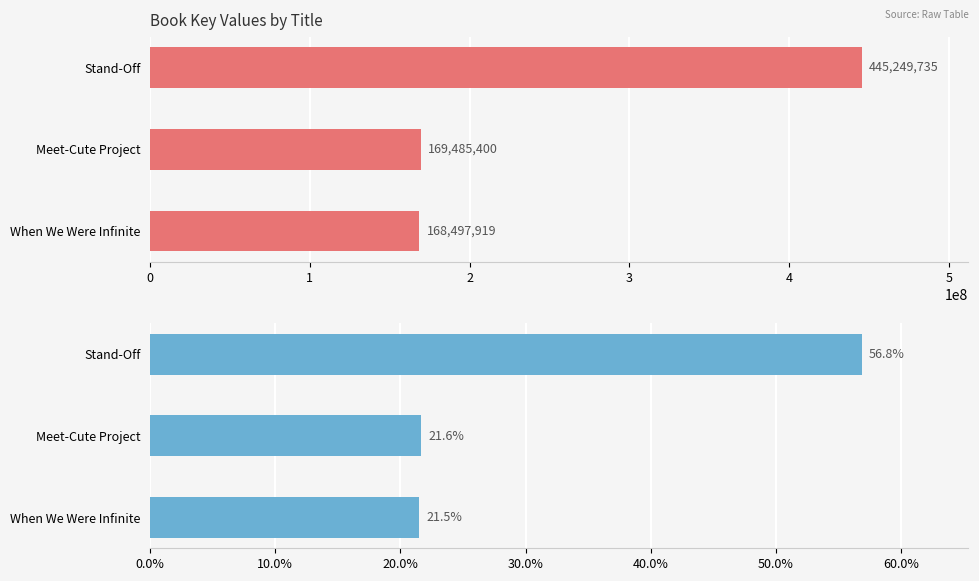

Are the bars horizontal?

Yes